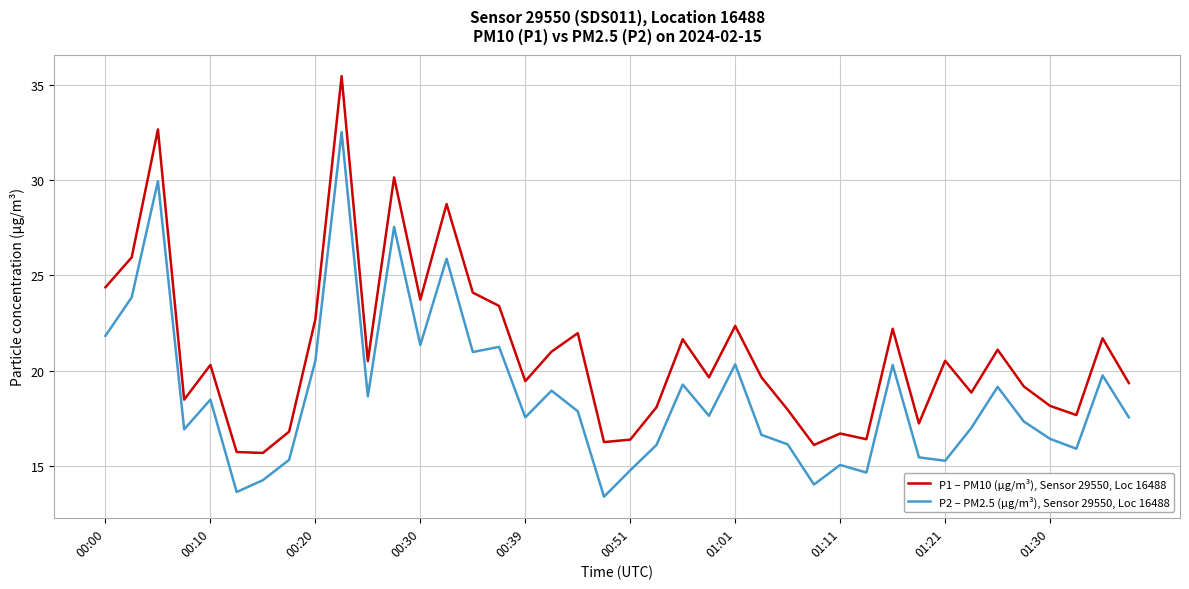

What is the smallest value displayed?

13.4